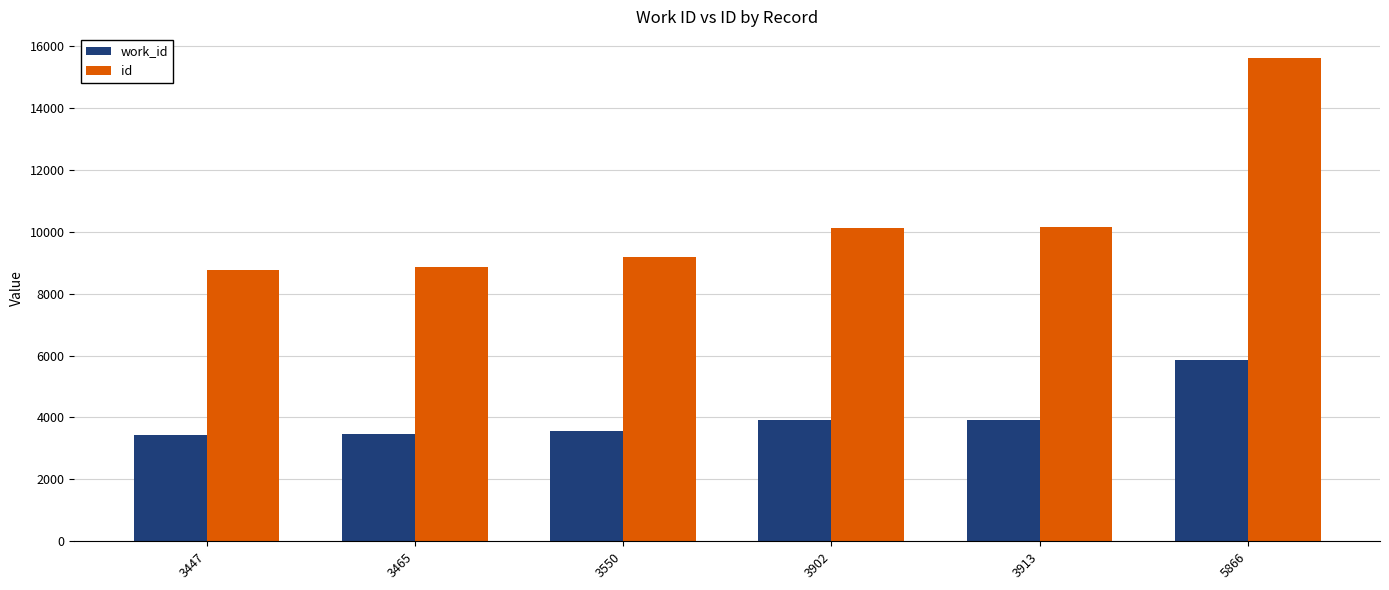

At which category is the sum across all series the highest?

5866